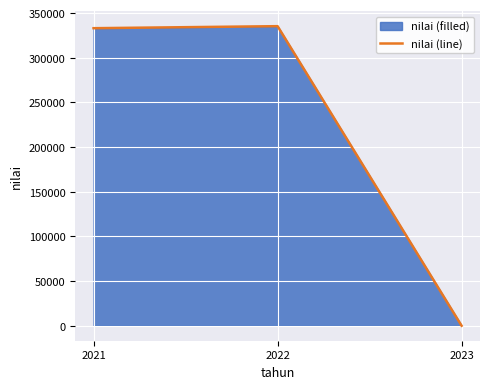

How many values are below 333130?

1